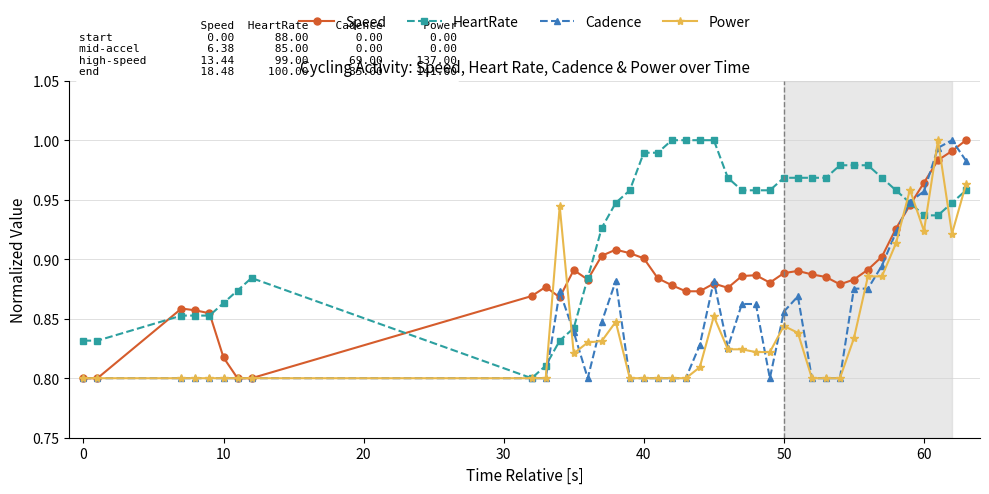

True or false: HeartRate has more than 0 interior local peaks.

True